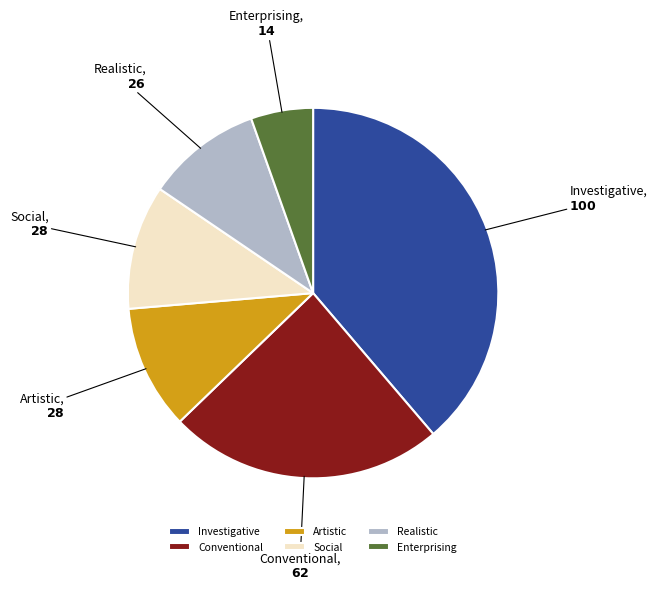

Does any single category account for the majority?

No